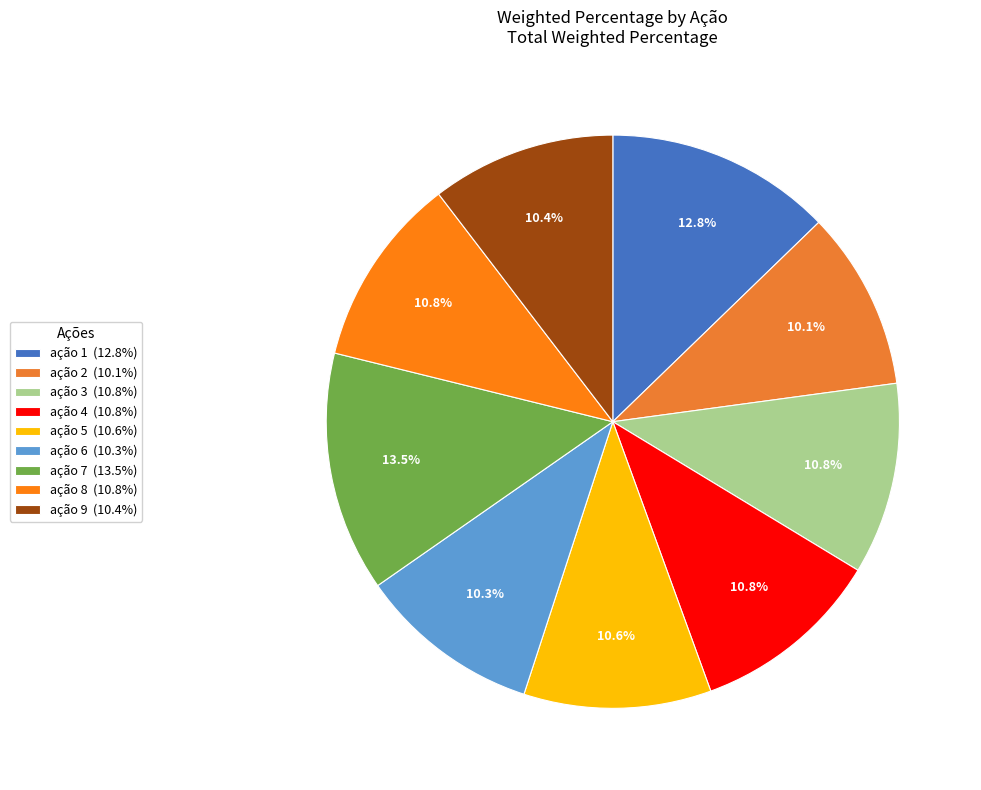

Is it true that ação 4 is 11% of the pie?

True